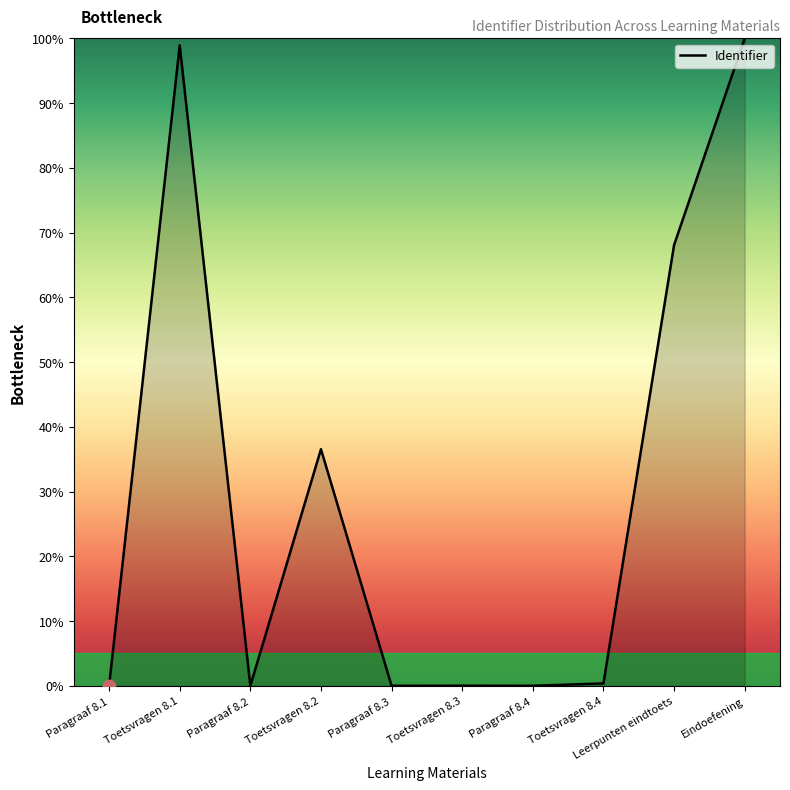

What is the change in value from Toetsvragen 8.2 to Toetsvragen 8.3?

-36.5